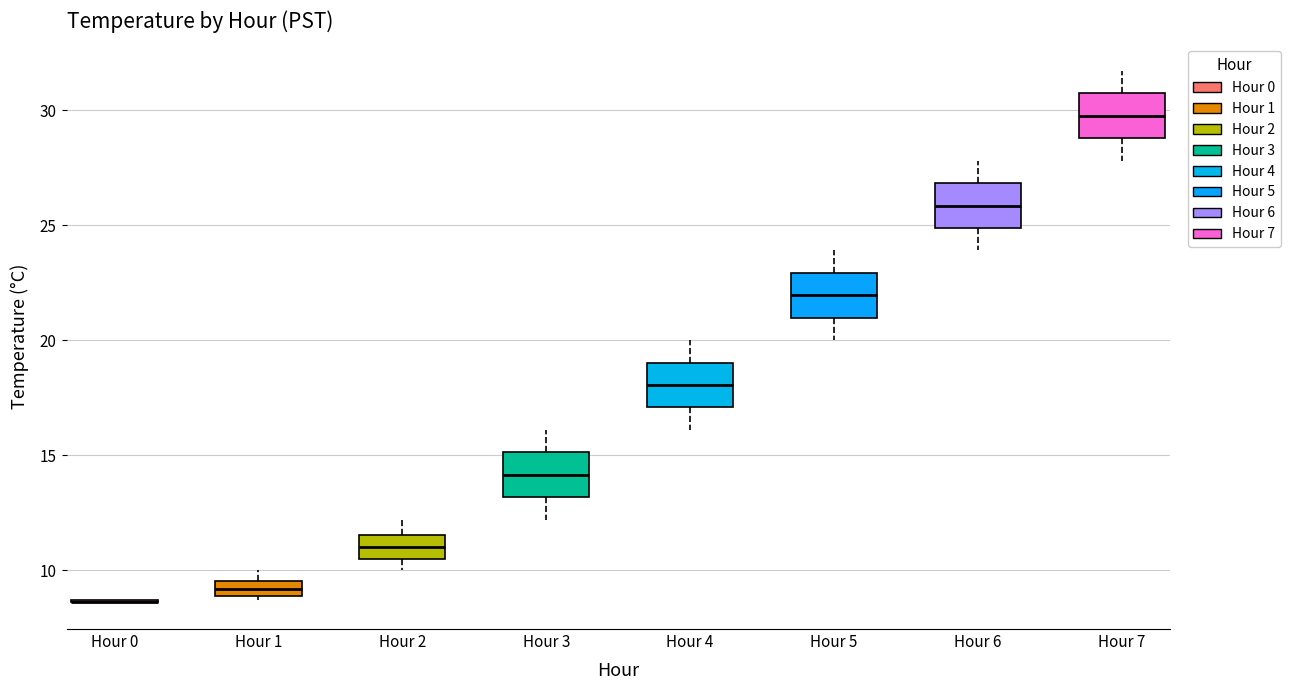

Where is the upper edge of the box for Hour 7 on the y-axis? The values are not printed on the chart, so give them approximately, as read against the axis.

30.5